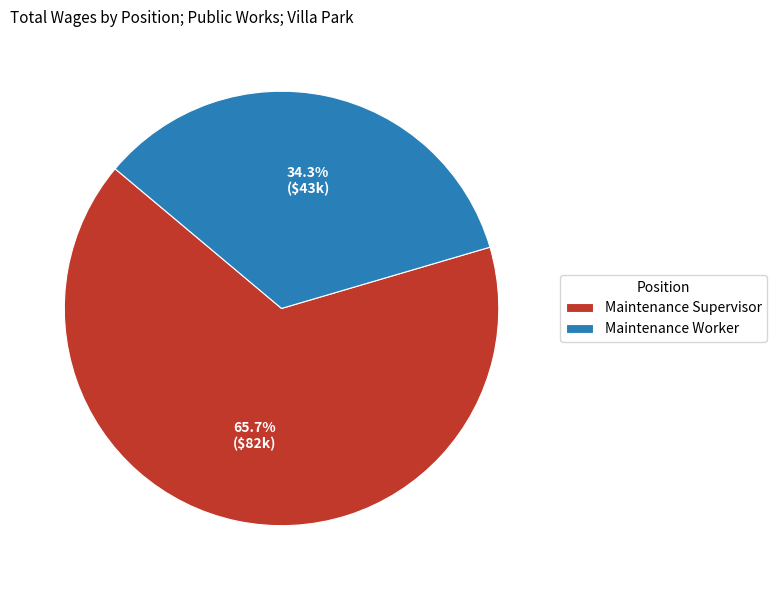

What is the majority slice?

Maintenance Supervisor